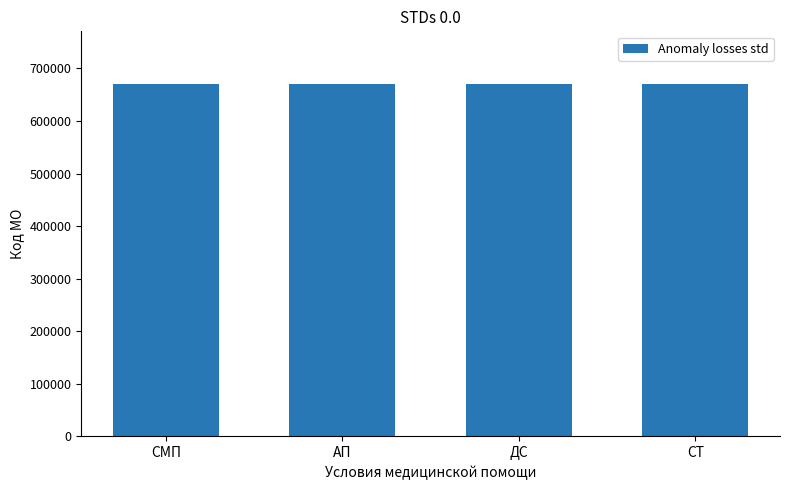

The value at СМП is 2. True or false?

False